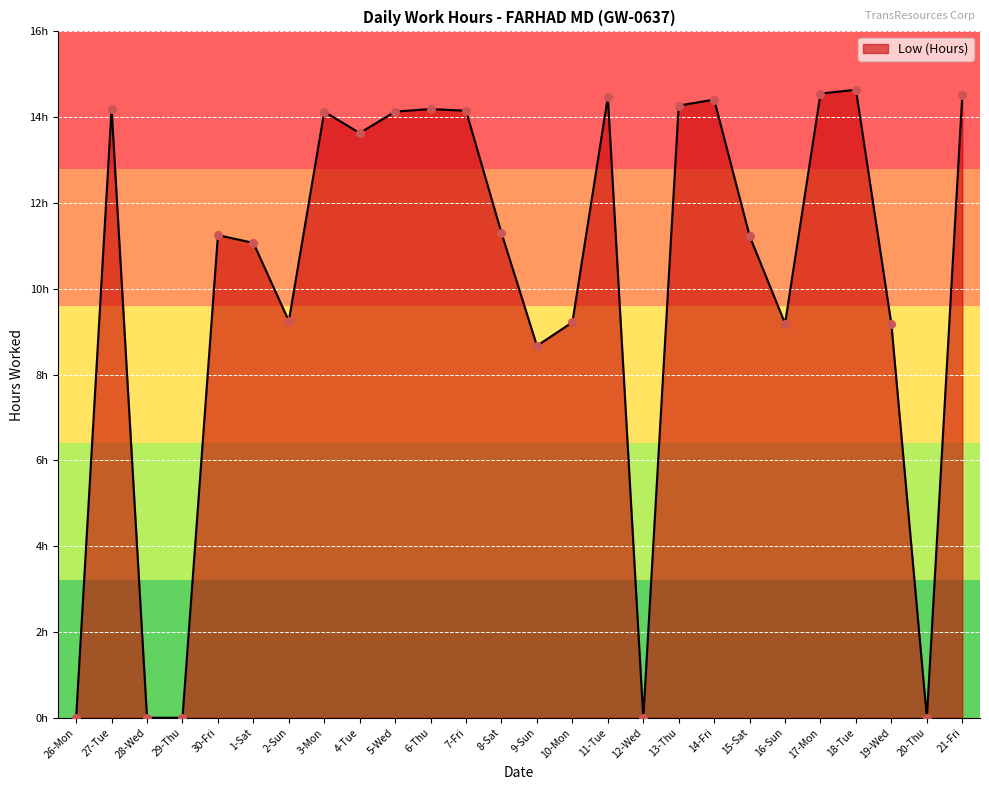

Between 21-Fri and 26-Mon, which is larger?

21-Fri